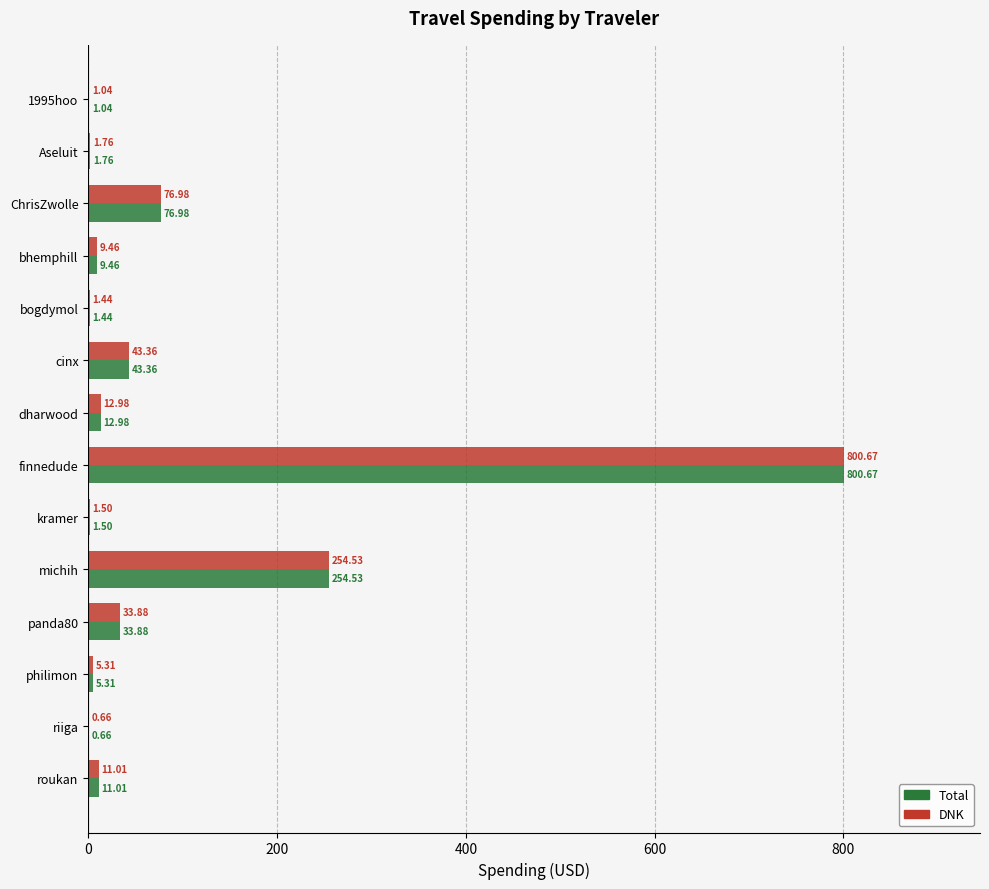

Which category has the highest value in the Total series?

finnedude